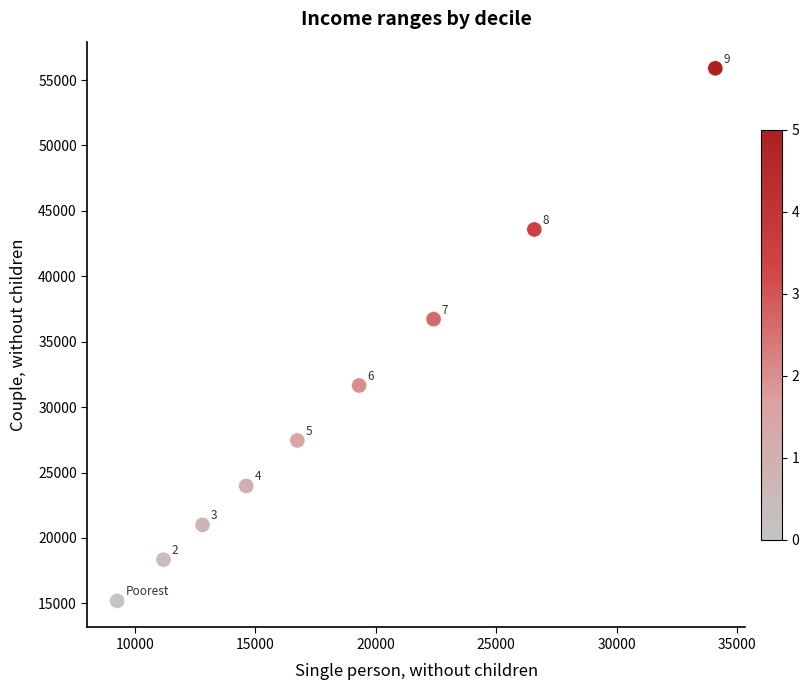

What is the average Y value?

30423